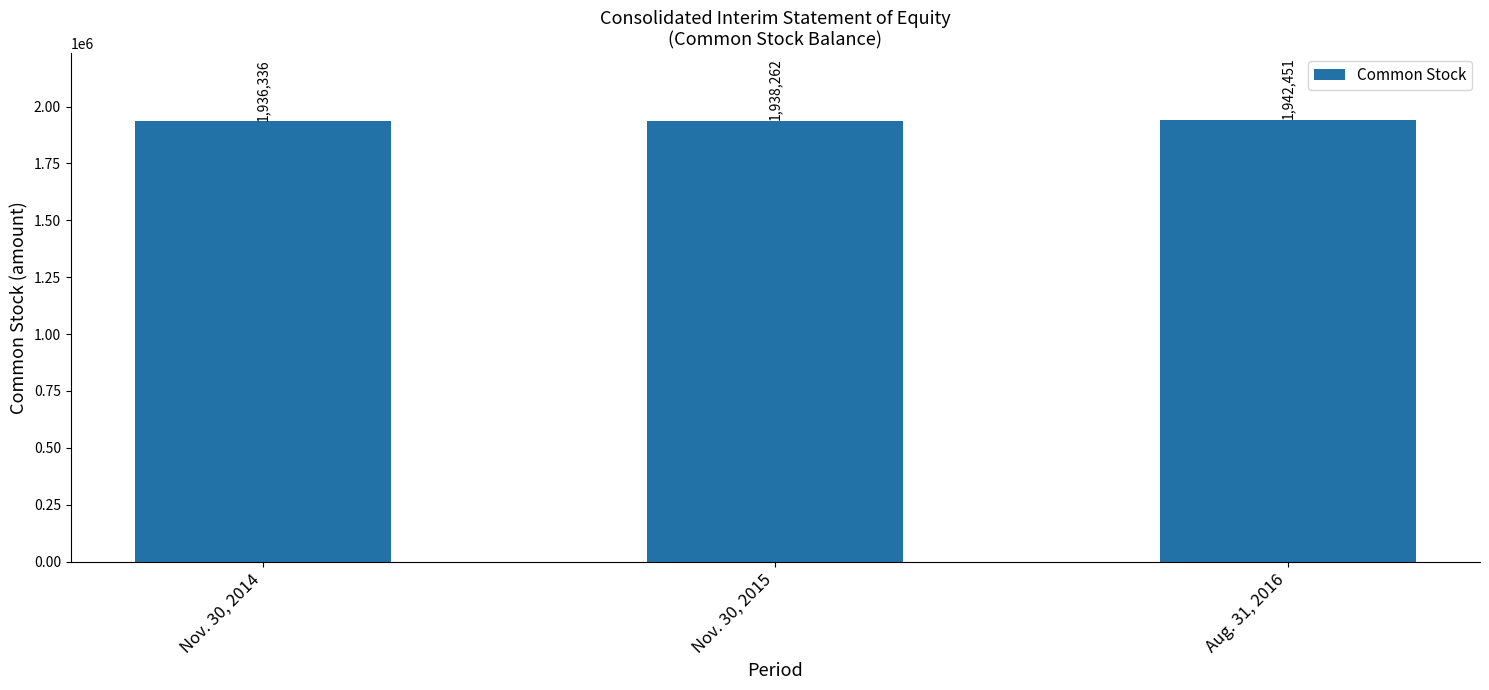

Is it true that the value at Nov. 30, 2014 is 1936336?

True